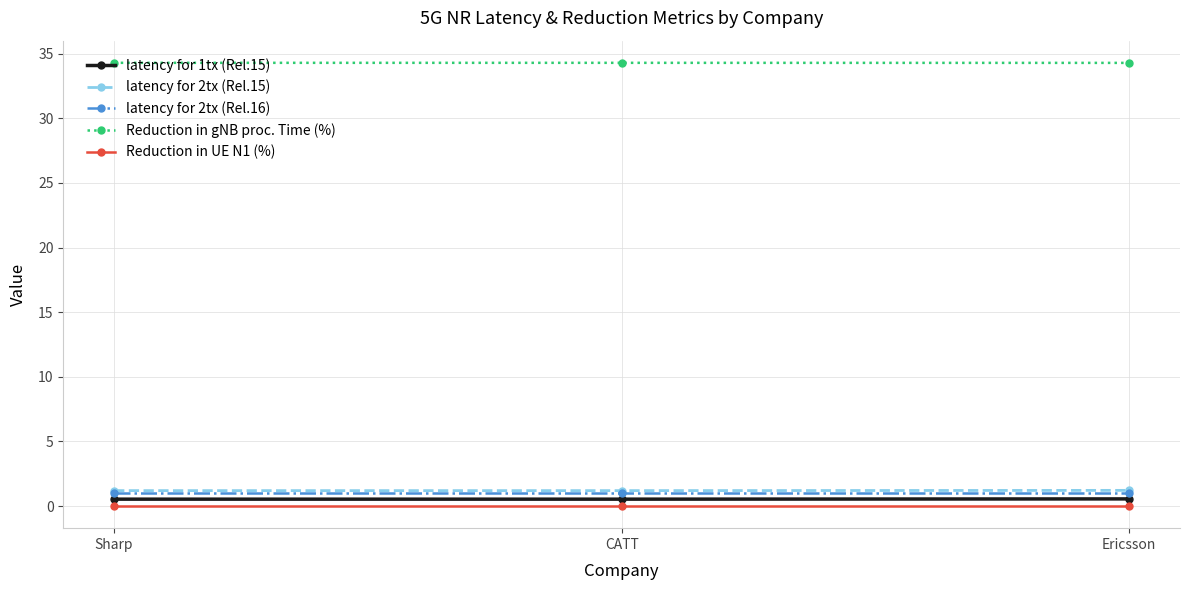

What is the label of the 3rd point from the right?

Sharp